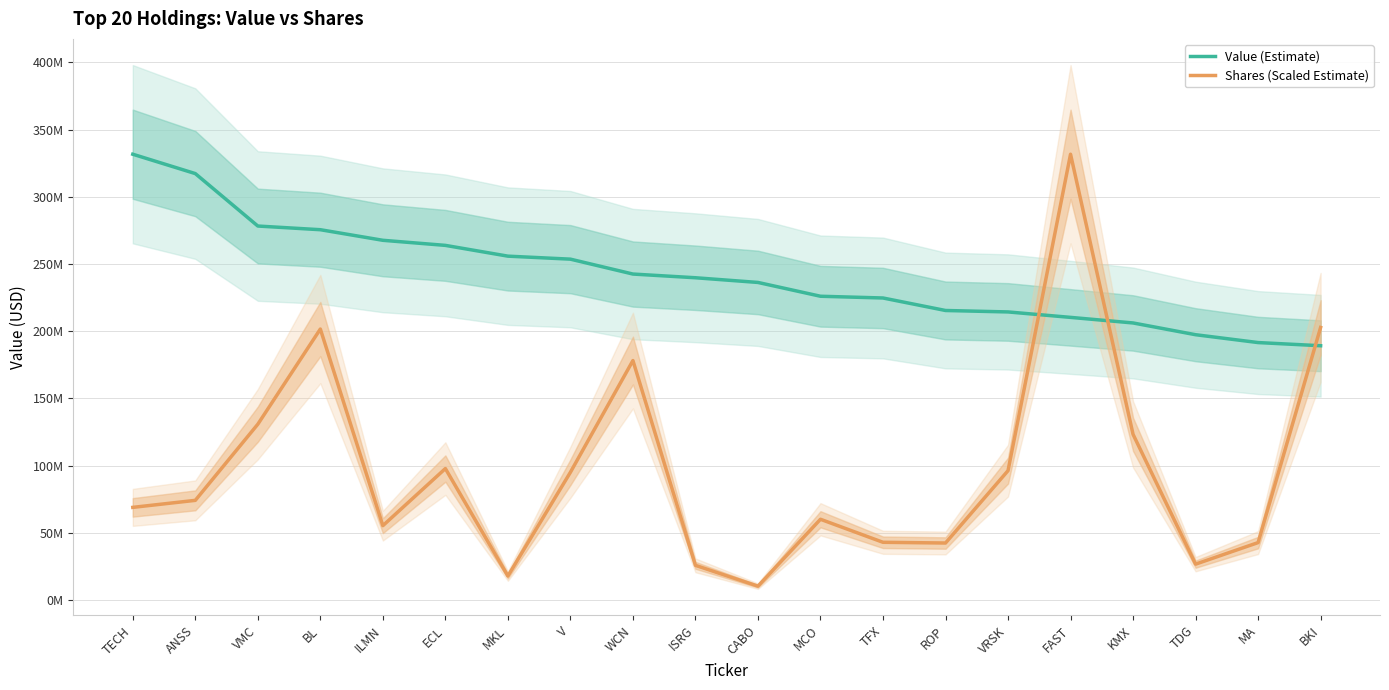

List the labels in order of Shares (Scaled Estimate) value, largest first.

FAST, BKI, BL, WCN, VMC, KMX, ECL, VRSK, V, ANSS, TECH, MCO, ILMN, TFX, MA, ROP, TDG, ISRG, MKL, CABO